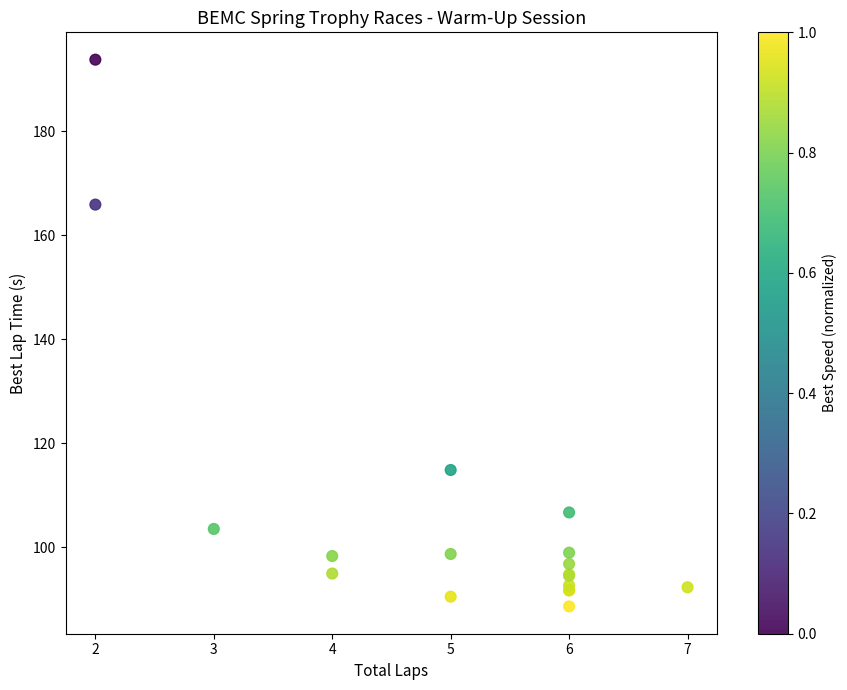

What Y value in the scatter plot is closest to 141?

165.9